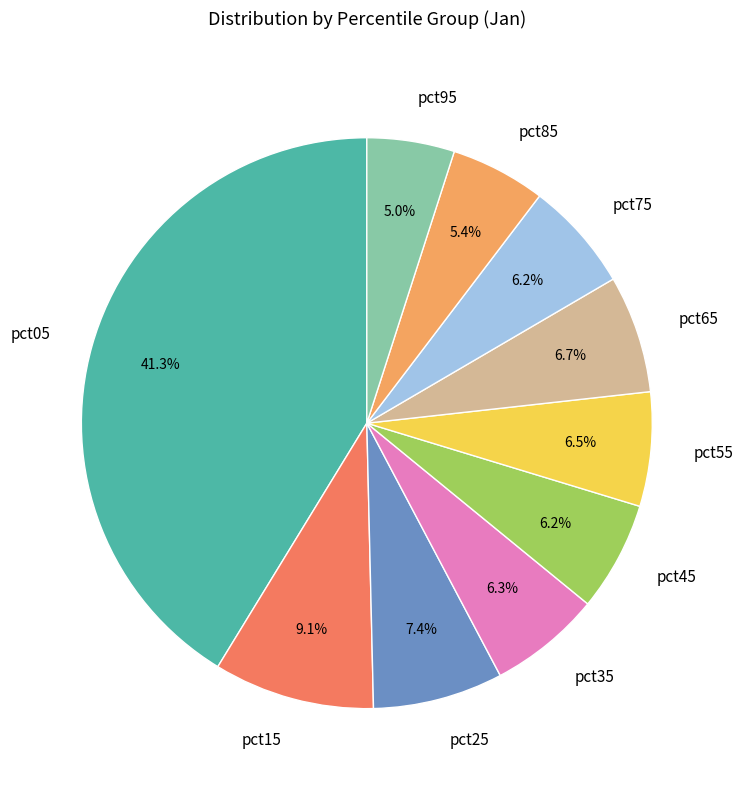

True or false: pct15 accounts for 9% of the total.

True